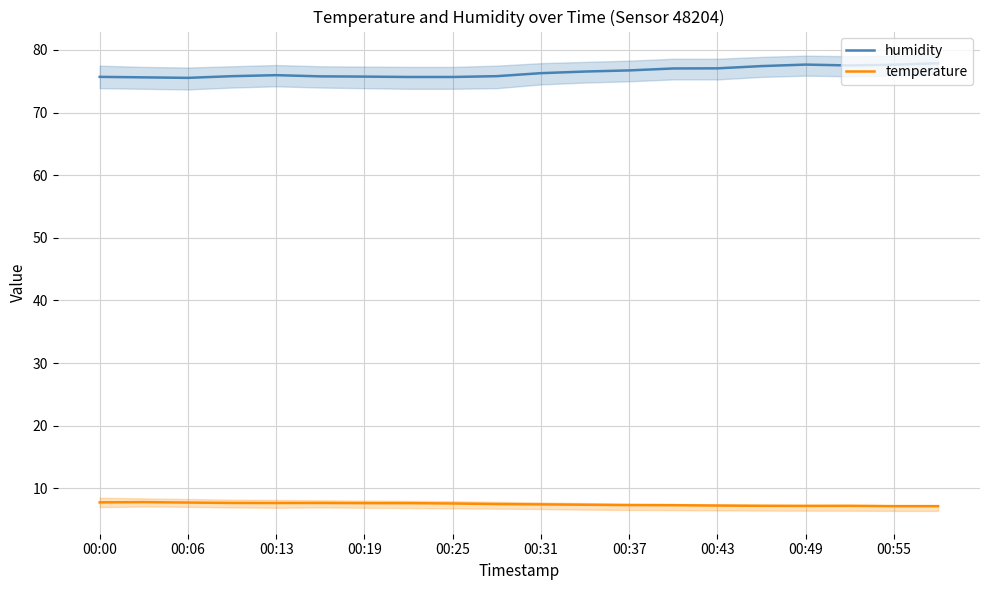

True or false: temperature and humidity intersect in this chart.

False